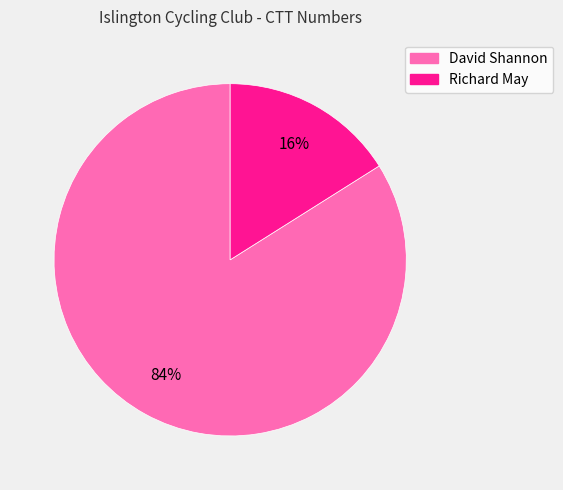

Rank the categories by value from highest to lowest.

David Shannon, Richard May